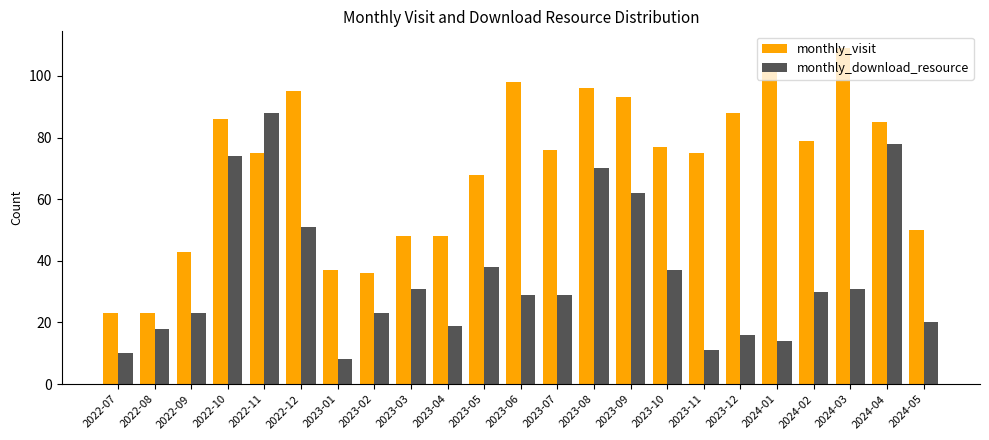

Are the bars grouped side by side (vs. stacked)?

Yes